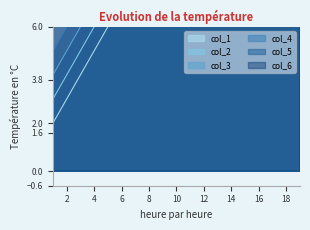

How many lines are shown in the chart?

6